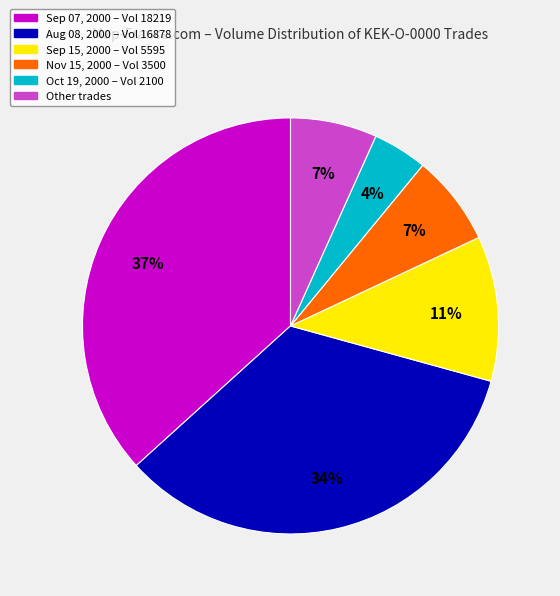

Is there any slice that represents more than half of the pie?

No